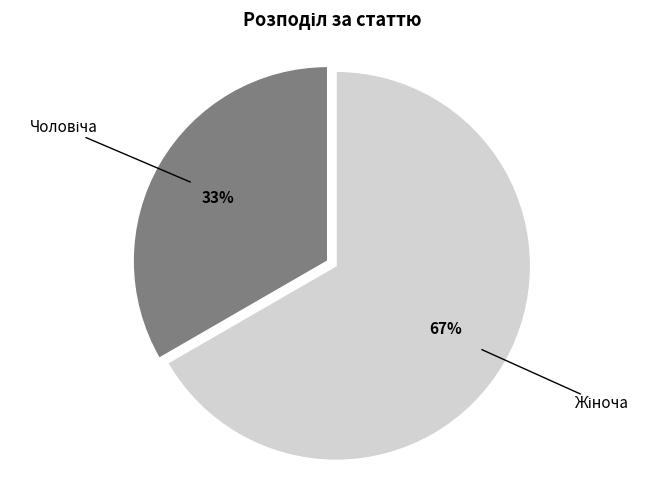

Count the number of slices in the pie.

2